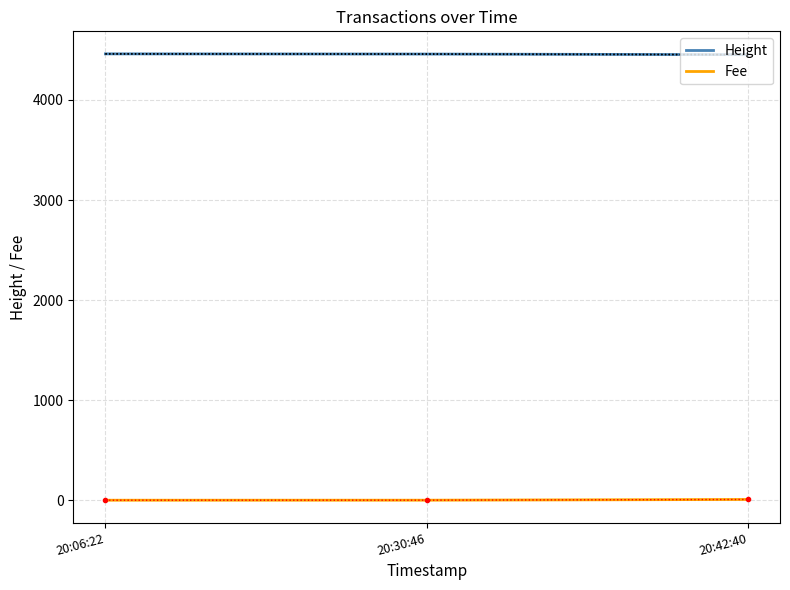

Reading left to right, transcribe all the data shown in this chart.

Height: 4461.0	4459.0	4453.0
Fee: 0.1	0.4	7.6